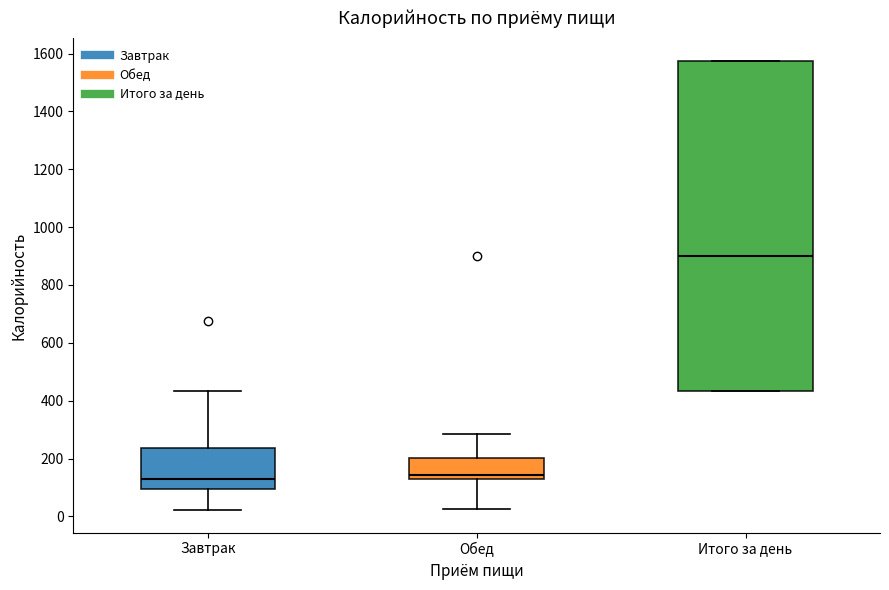

Where does the lower whisker of the box for Обед end on the y-axis? The values are not printed on the chart, so give them approximately, as read against the axis.

20